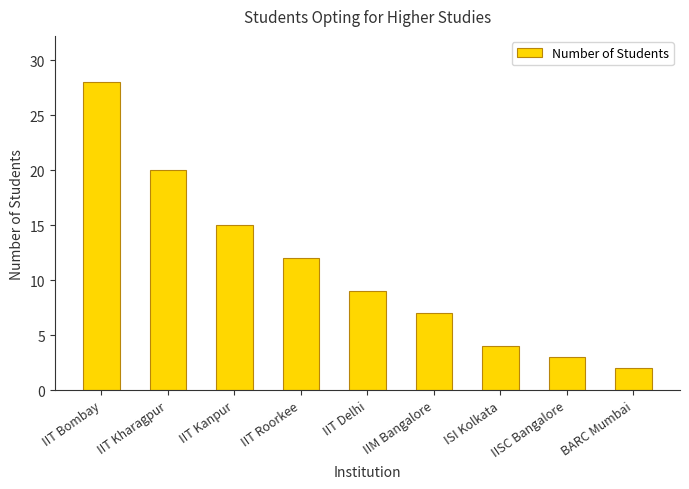

Reading left to right, extract all data points from this chart.

28	20	15	12	9	7	4	3	2